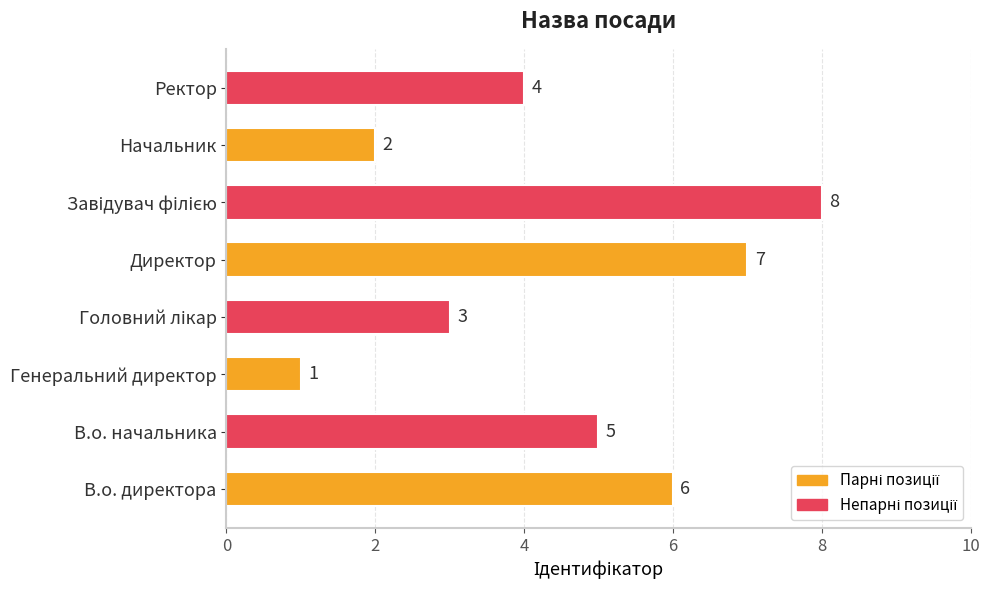

Reading bottom to top, transcribe all the data shown in this chart.

6	5	1	3	7	8	2	4